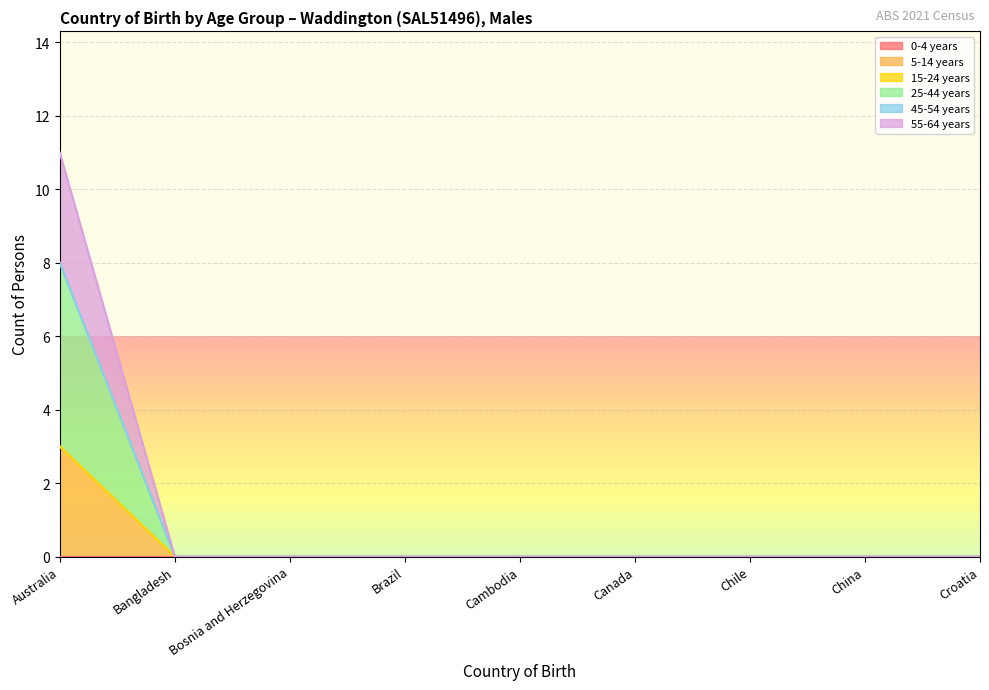

Which series has the largest total across all categories?

25-44 years